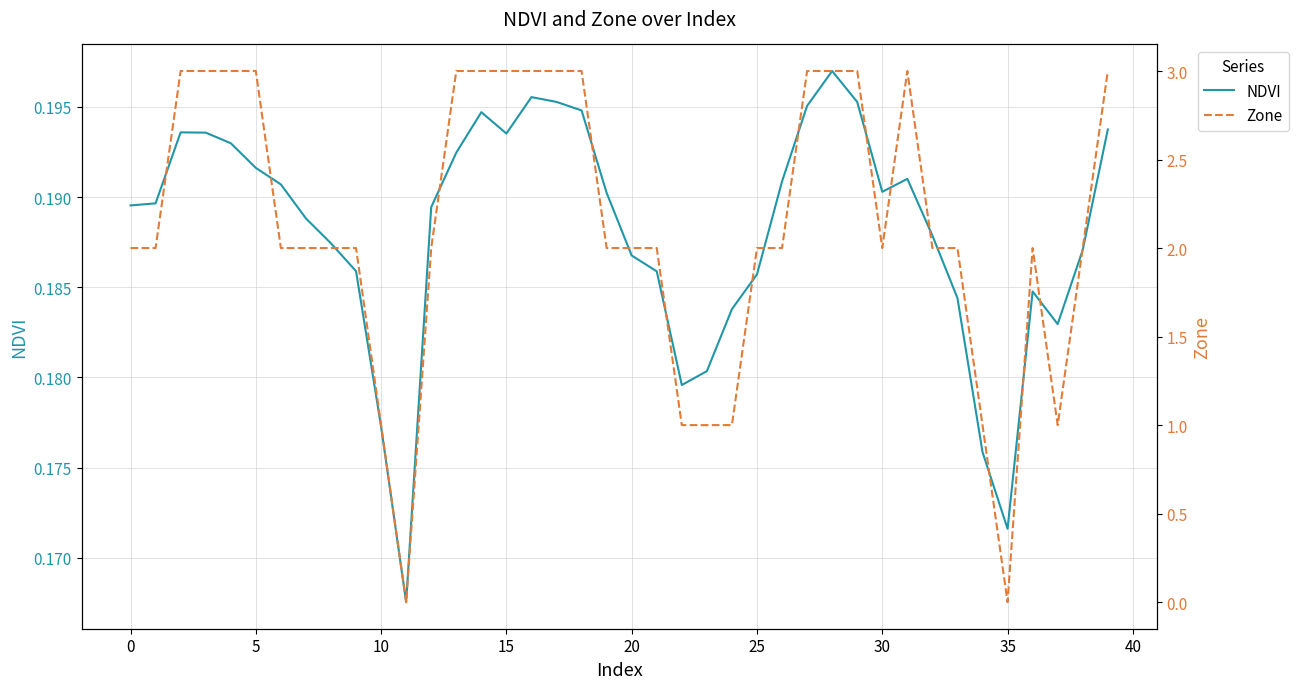

True or false: NDVI has a value of 0.3 at 25.

False